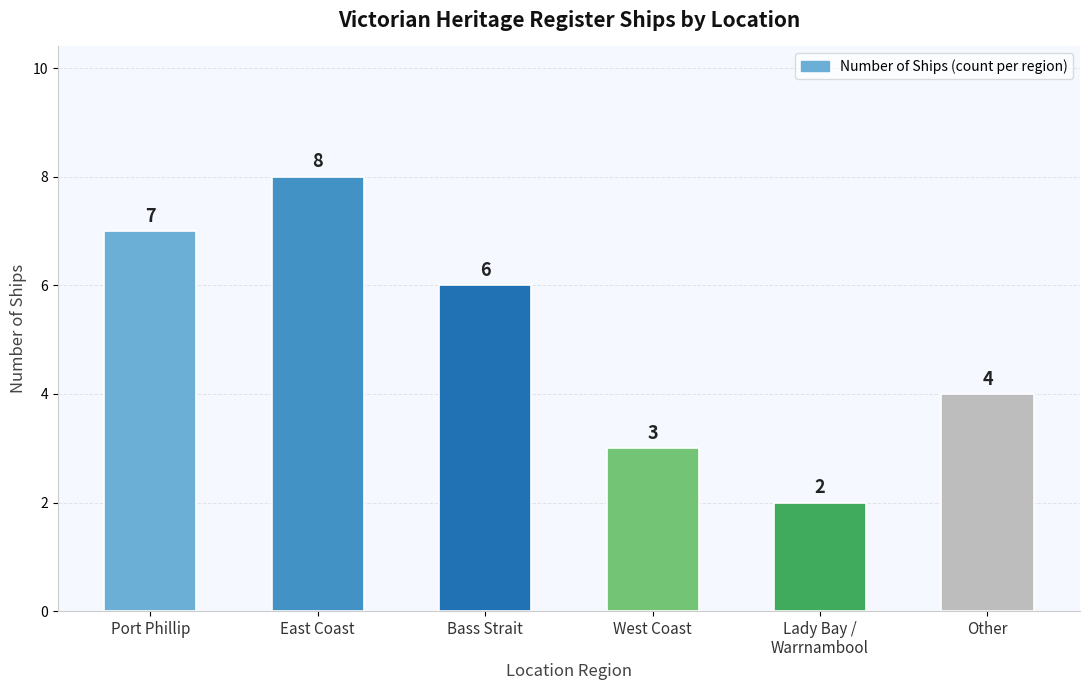

The value at Lady Bay /
Warrnambool is 2. True or false?

True